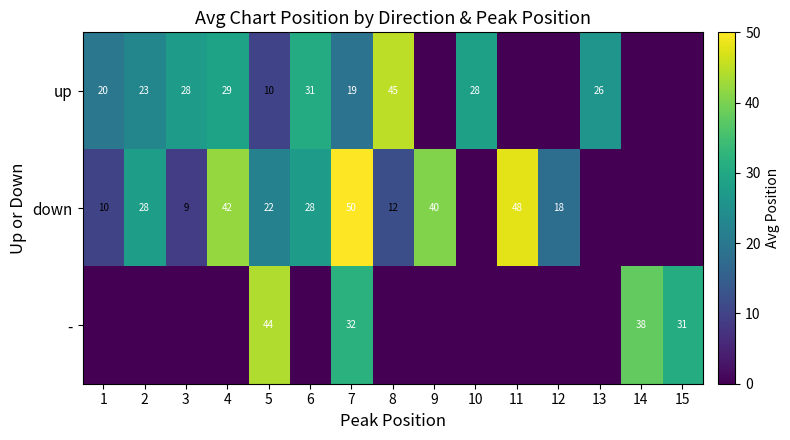

The up series shows 29 at 4. True or false?

True